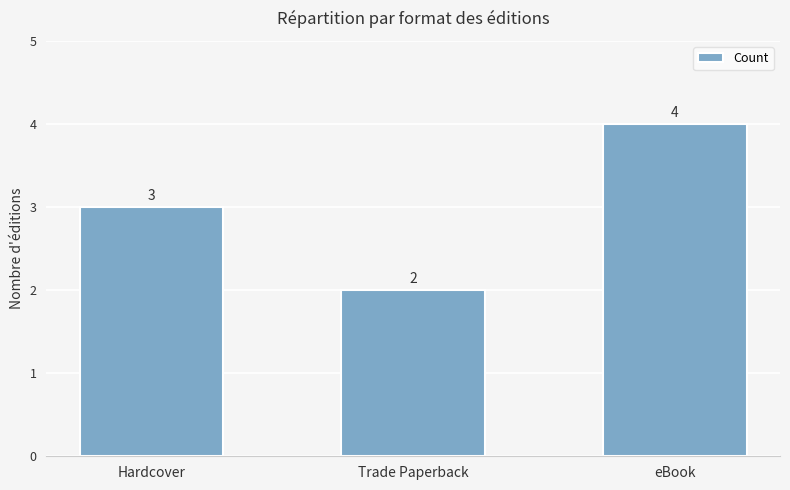

What is the sum of all values?

9